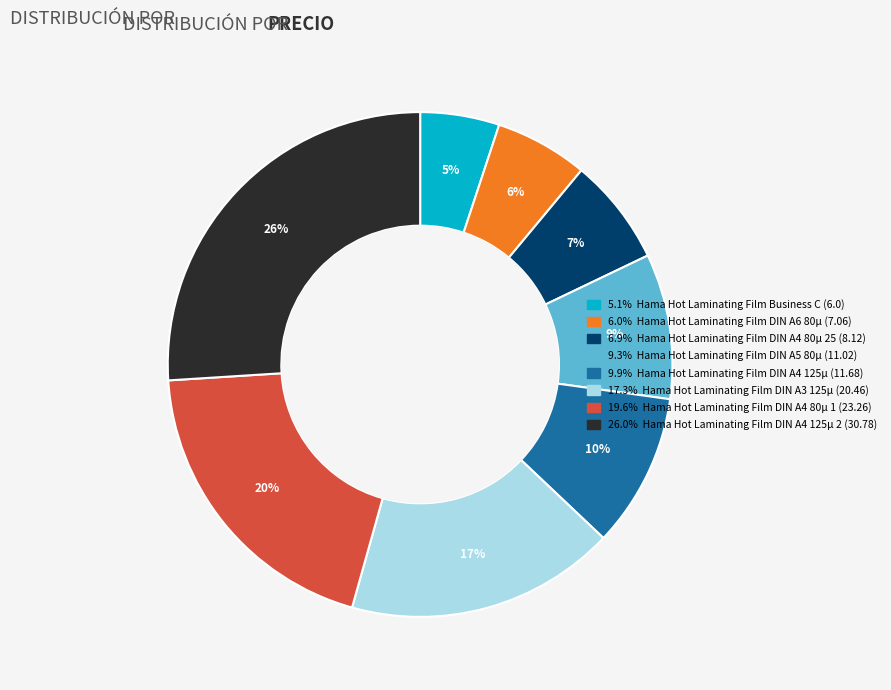

Does any single category account for the majority?

No